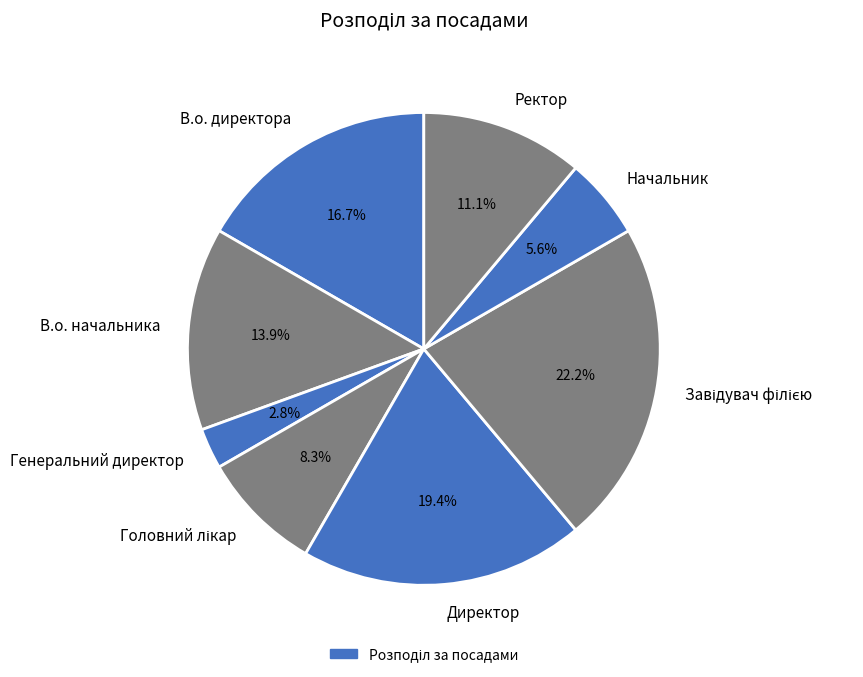

Count the number of slices in the pie.

8